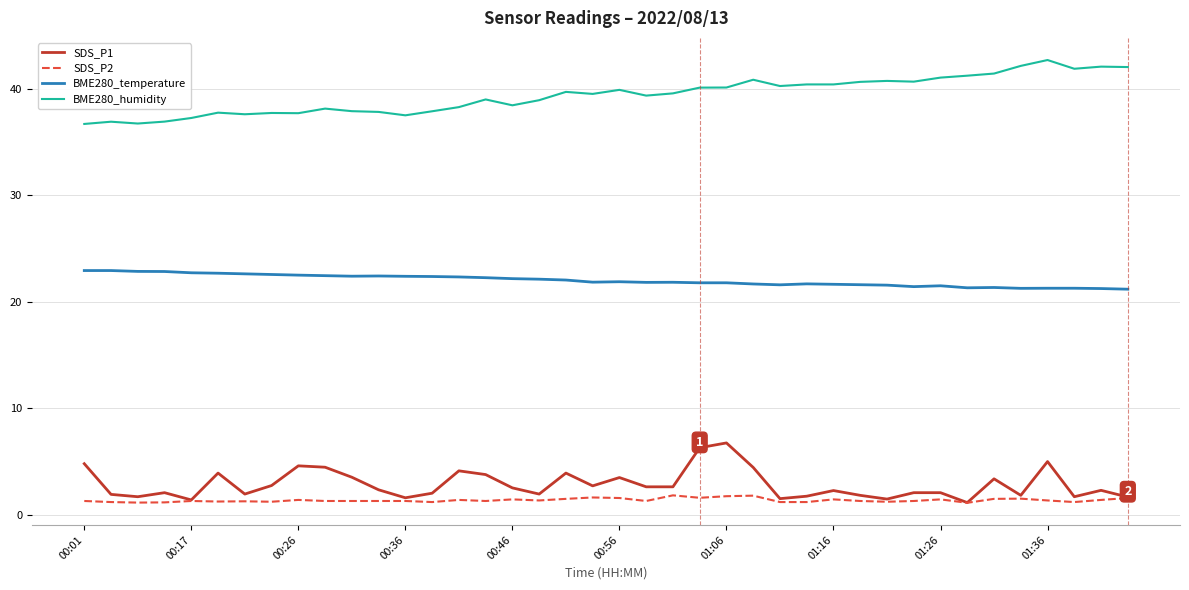

Rank the series by their maximum value, from highest to lowest.

BME280_humidity, BME280_temperature, SDS_P1, SDS_P2